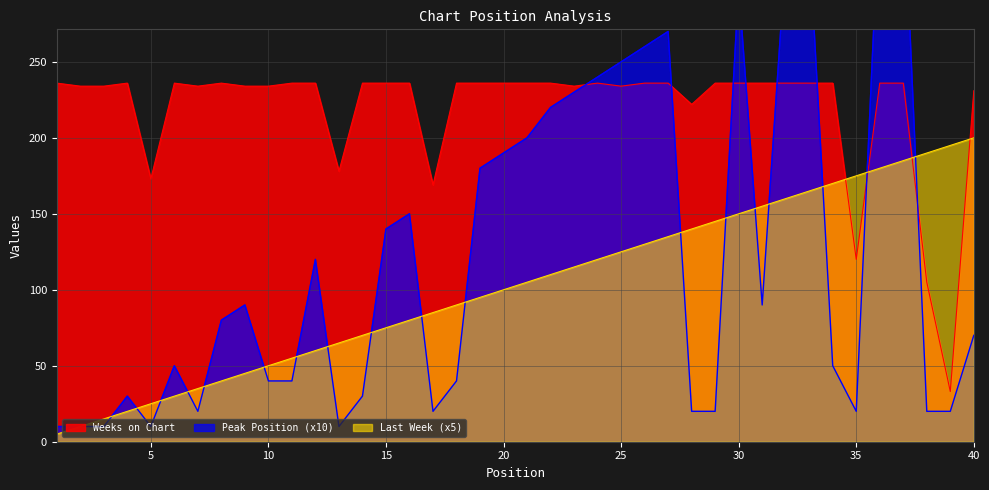

The Weeks on Chart series shows 236 at 19. True or false?

True